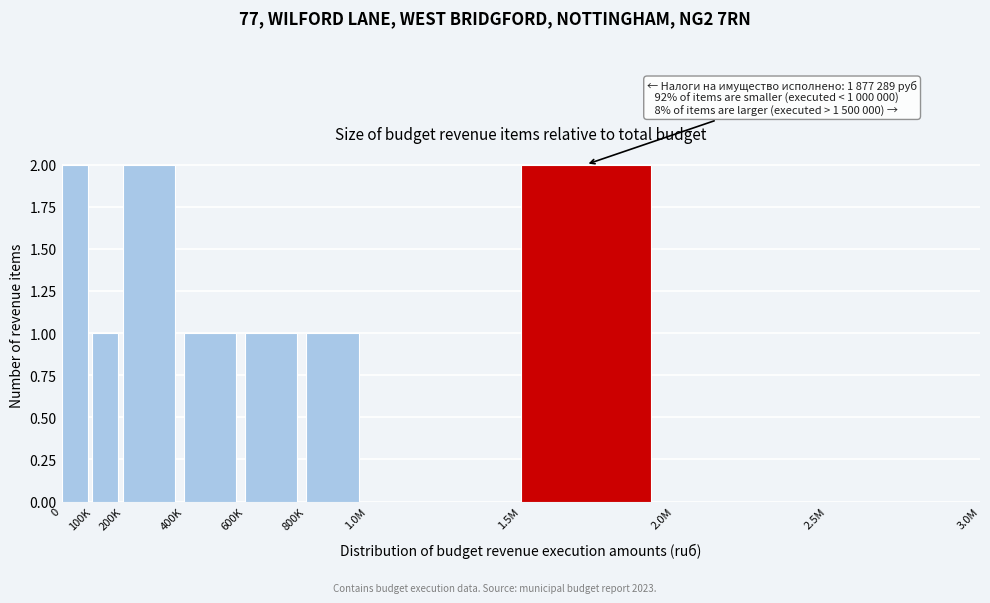

Approximately how many times larger is the value at 400K compared to 200K?

0.5